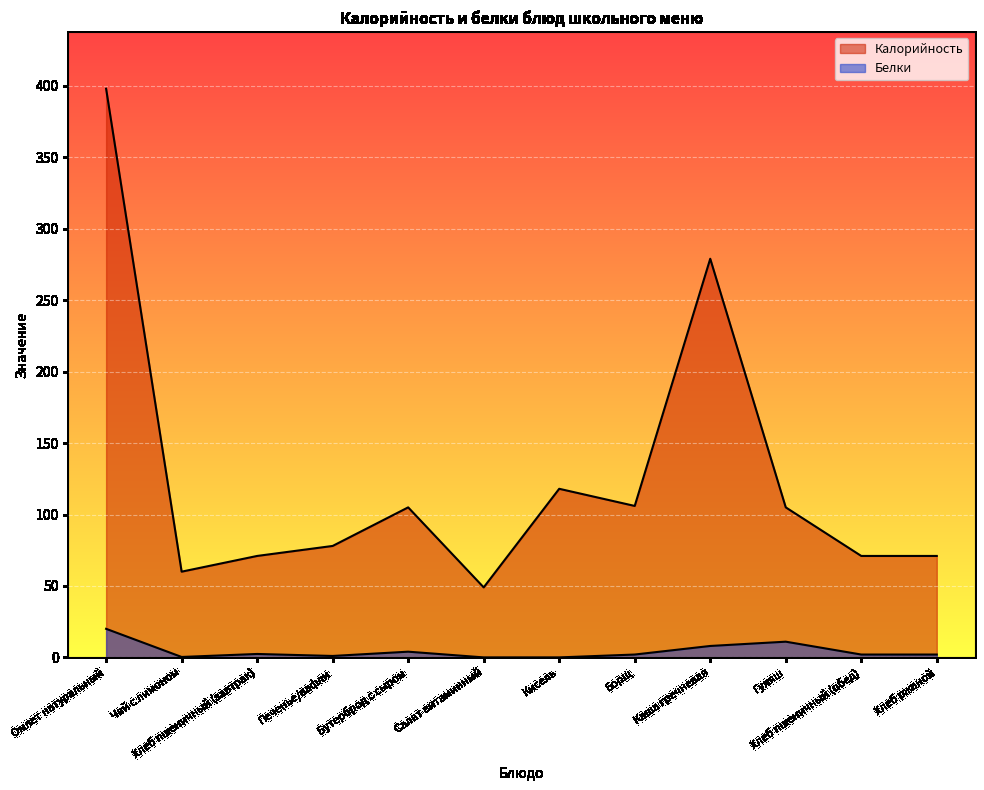

Does the chart display data point markers on the line(s)?

No